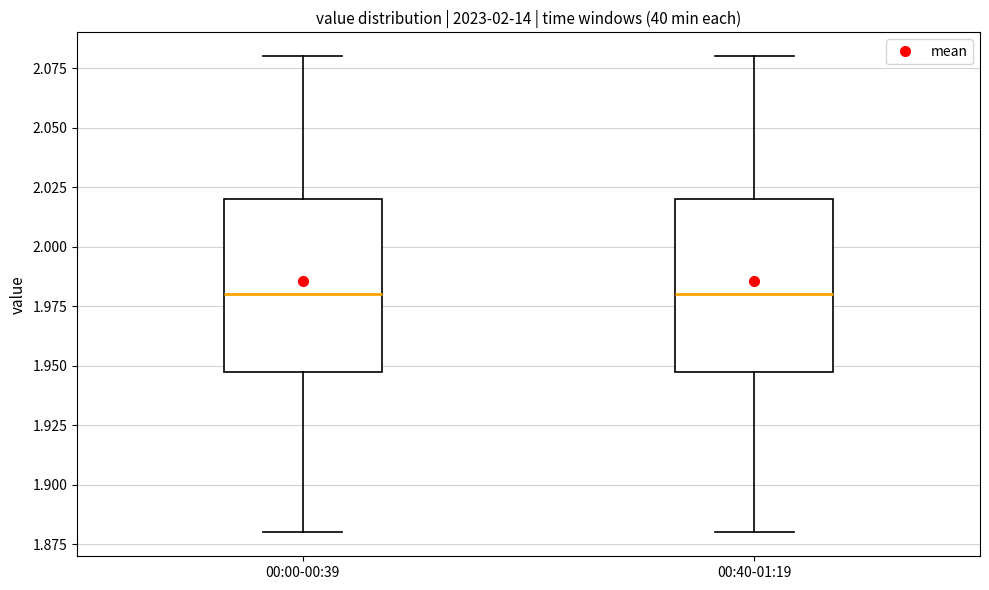

Where does the lower whisker of the box for 00:00-00:39 end on the y-axis? The values are not printed on the chart, so give them approximately, as read against the axis.

1.88